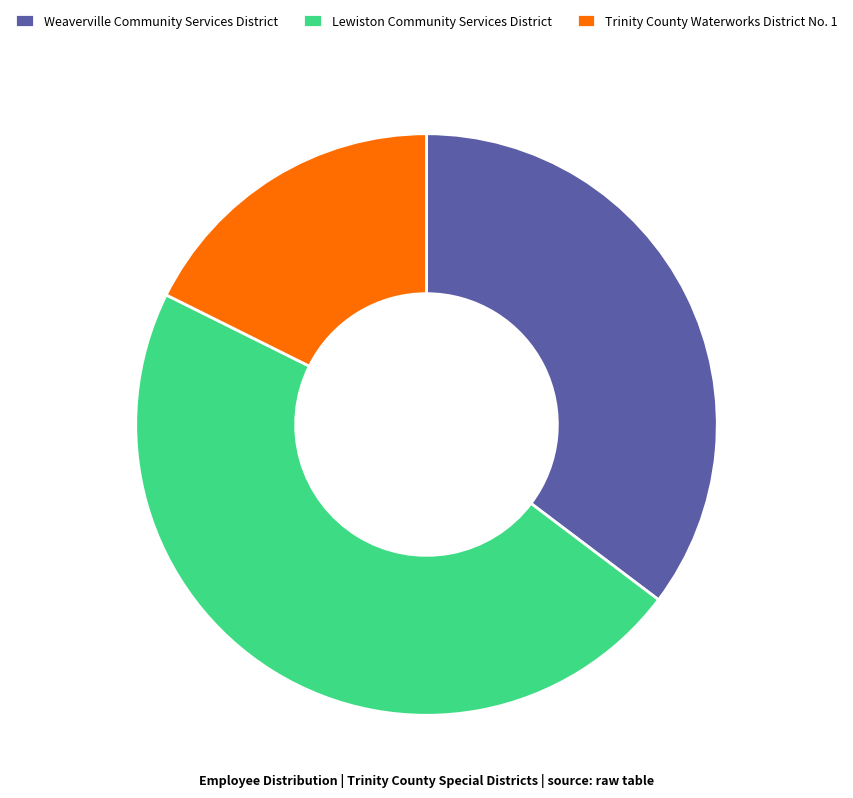

How many segments does this pie chart have?

3